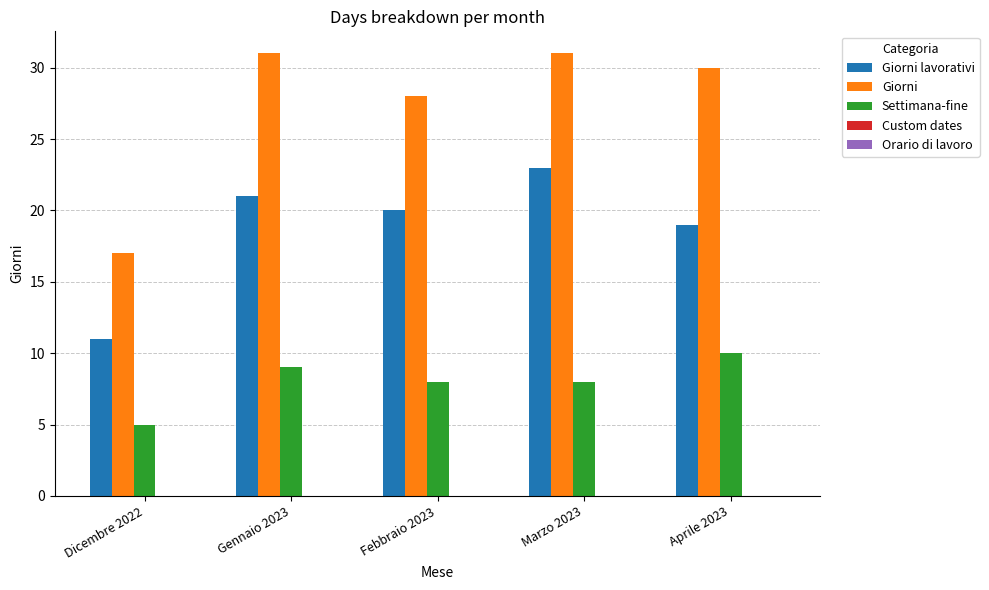

What is the smallest value displayed?

5